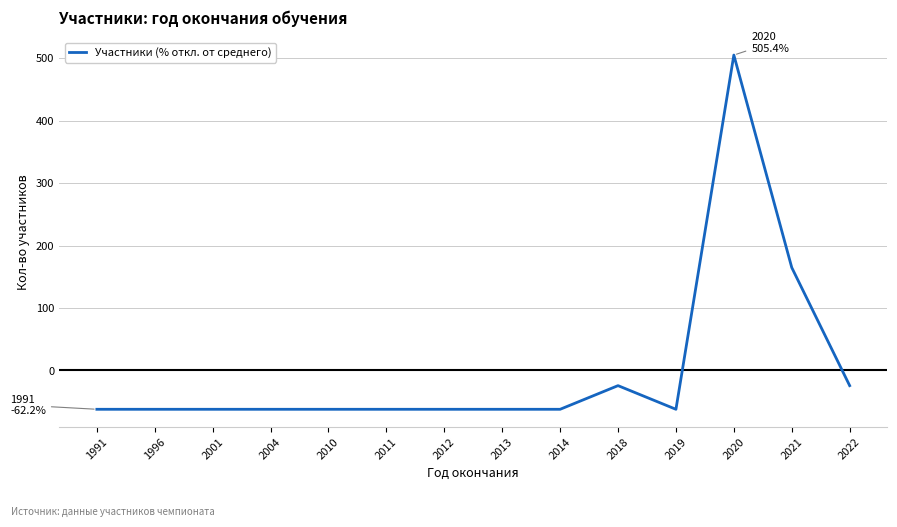

What is the difference between the second highest and minimum values?

227.1